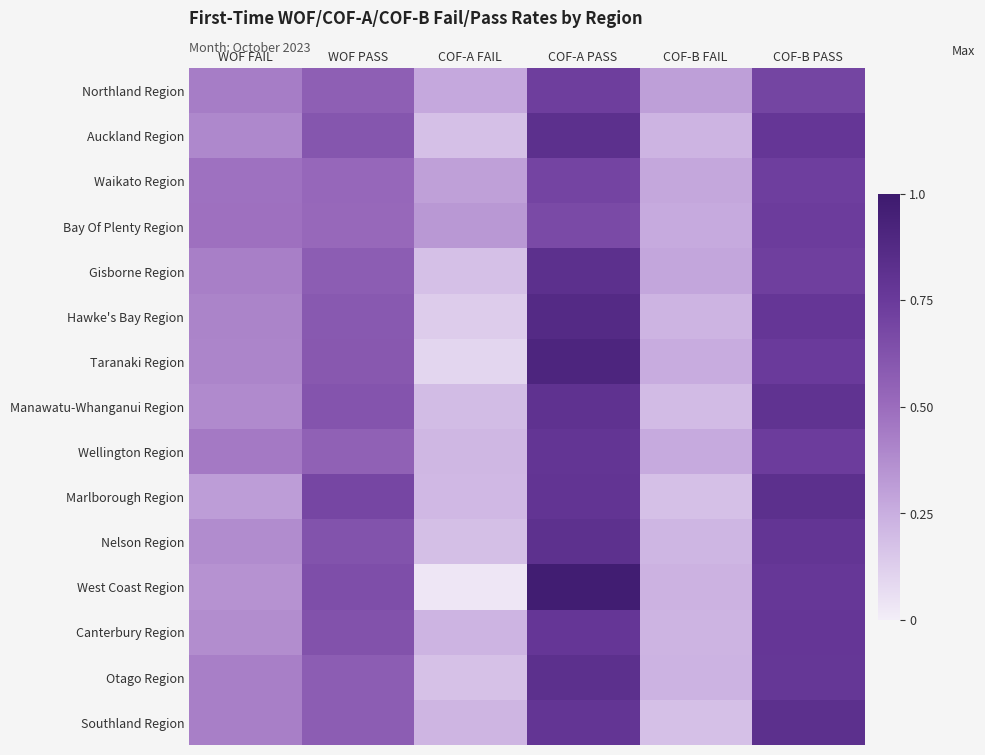

Which label corresponds to the smallest value in the chart?

COF-A FAIL